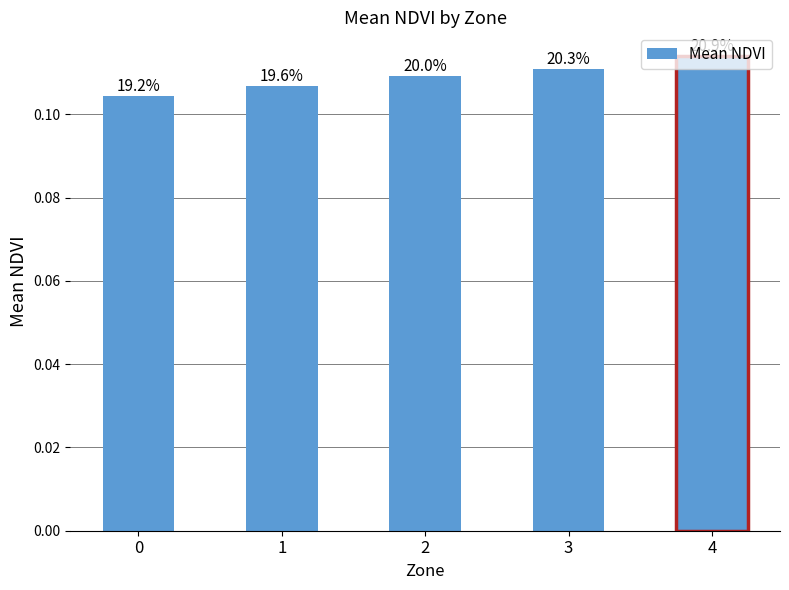

Are the bars grouped side by side (vs. stacked)?

No